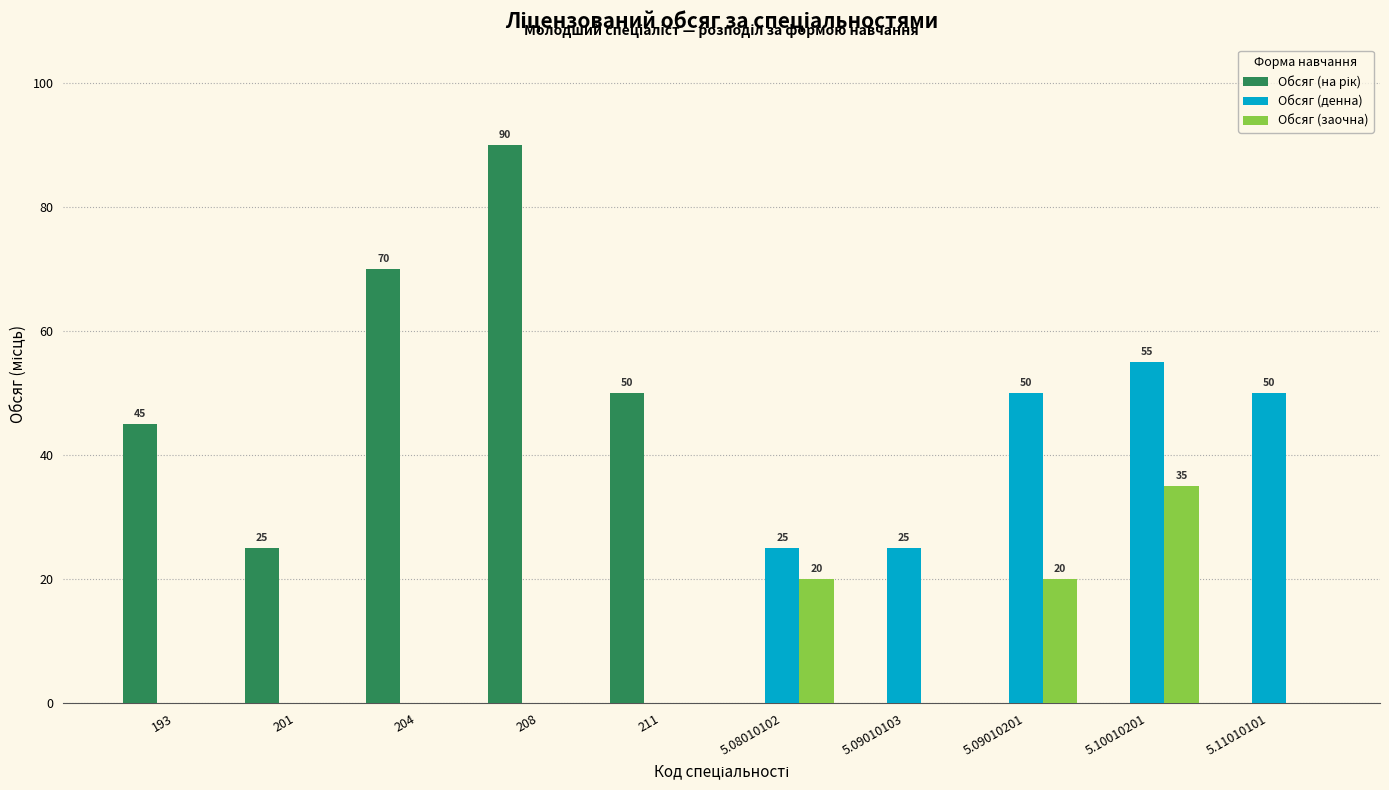

How many series are shown in this chart?

3